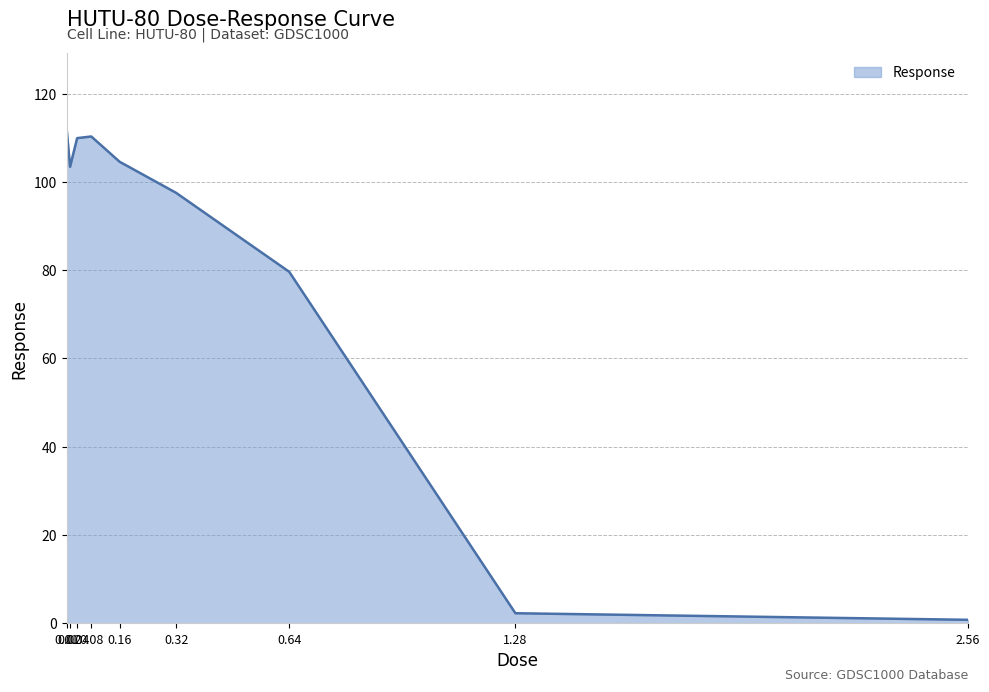

Where does the data first go above 103?

0.01